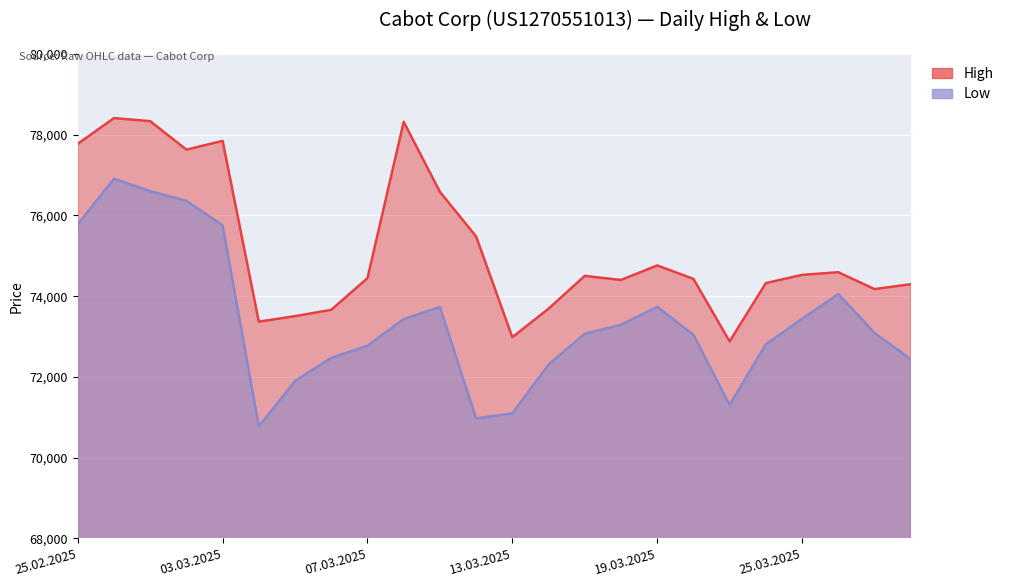

Reading left to right, what are all the values shown in this chart?

High: 25.02.2025=77775	26.02.2025=78412	27.02.2025=78336	28.02.2025=77631	03.03.2025=77848	04.03.2025=73370	05.03.2025=73507	06.03.2025=73664	07.03.2025=74448	10.03.2025=78320	11.03.2025=76585	12.03.2025=75479	13.03.2025=72985	14.03.2025=73691	17.03.2025=74504	18.03.2025=74403	19.03.2025=74763	20.03.2025=74430	21.03.2025=72881	24.03.2025=74325	25.03.2025=74529	26.03.2025=74595	27.03.2025=74177	28.03.2025=74298
Low: 25.02.2025=75780	26.02.2025=76910	27.02.2025=76603	28.02.2025=76363	03.03.2025=75757	04.03.2025=70779	05.03.2025=71900	06.03.2025=72473	07.03.2025=72774	10.03.2025=73434	11.03.2025=73733	12.03.2025=70974	13.03.2025=71098	14.03.2025=72308	17.03.2025=73069	18.03.2025=73293	19.03.2025=73737	20.03.2025=73044	21.03.2025=71307	24.03.2025=72808	25.03.2025=73441	26.03.2025=74053	27.03.2025=73093	28.03.2025=72441